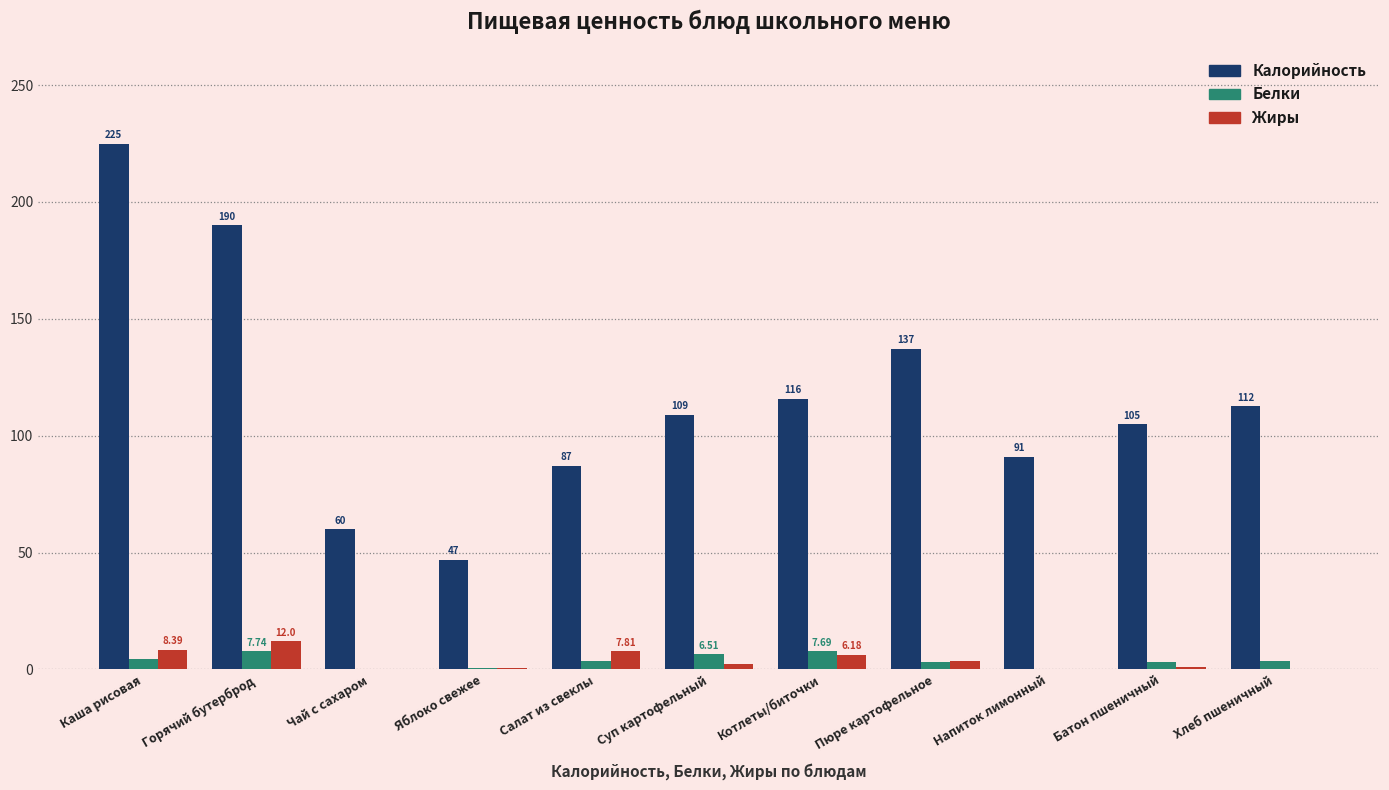

Which series has the largest range (max minus min)?

Калорийность